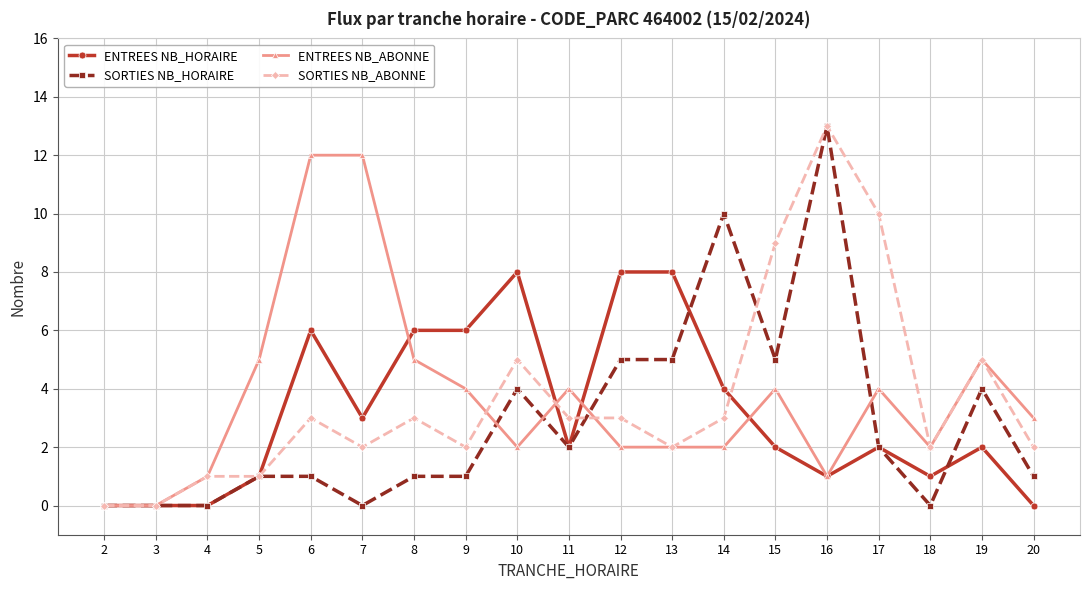

Rank the series at 10 from highest to lowest value.

ENTREES NB_HORAIRE, SORTIES NB_ABONNE, SORTIES NB_HORAIRE, ENTREES NB_ABONNE